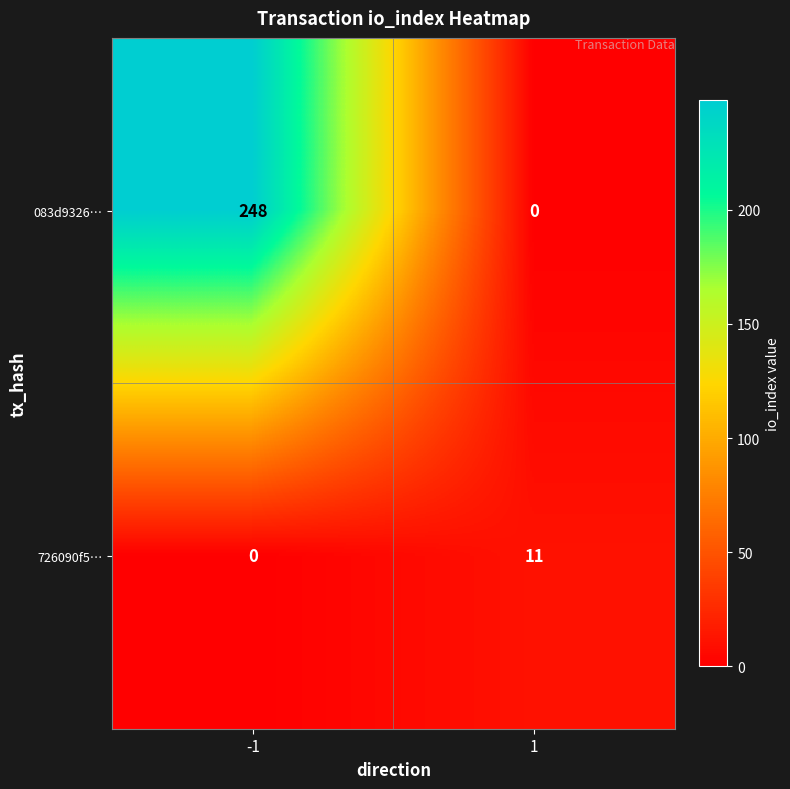

What is the spread (max minus min) of values at 1?

11